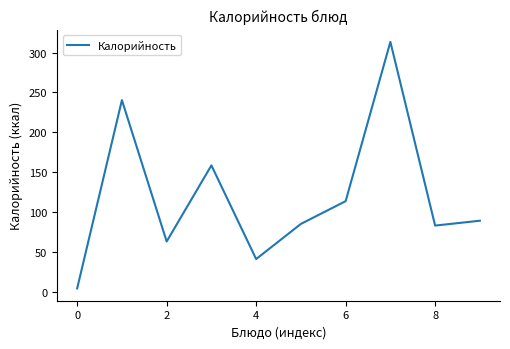

What is the maximum value shown in the chart?

313.5